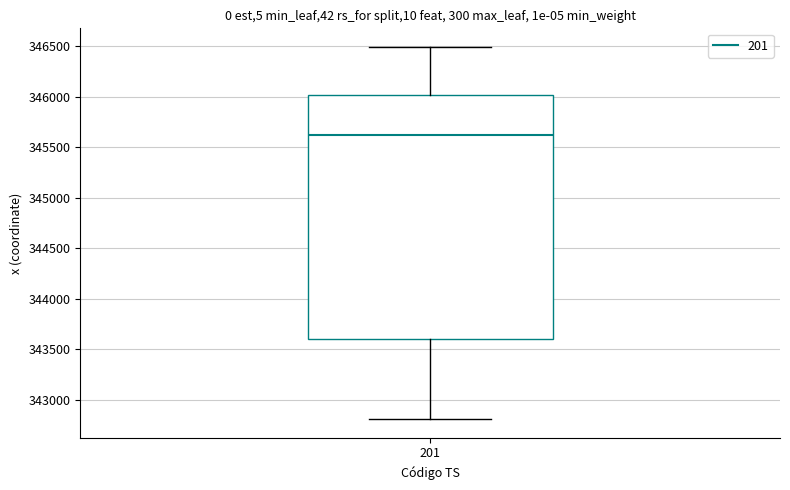

Where does the lower whisker of the box at x = 201 end on the y-axis? The values are not printed on the chart, so give them approximately, as read against the axis.

342800